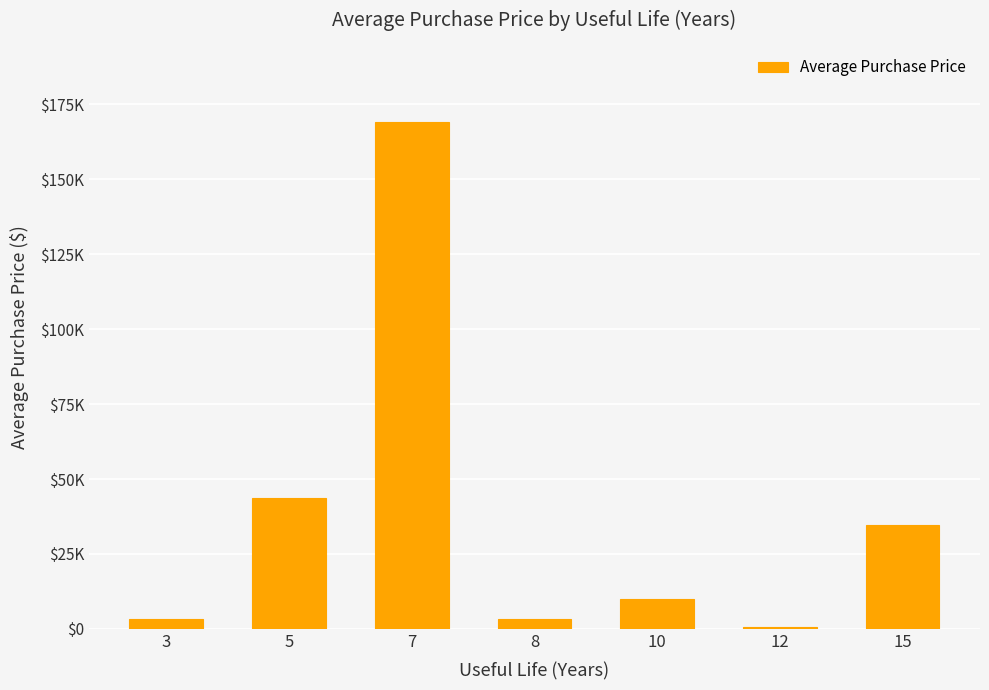

Which category has the lowest value across all series?

12